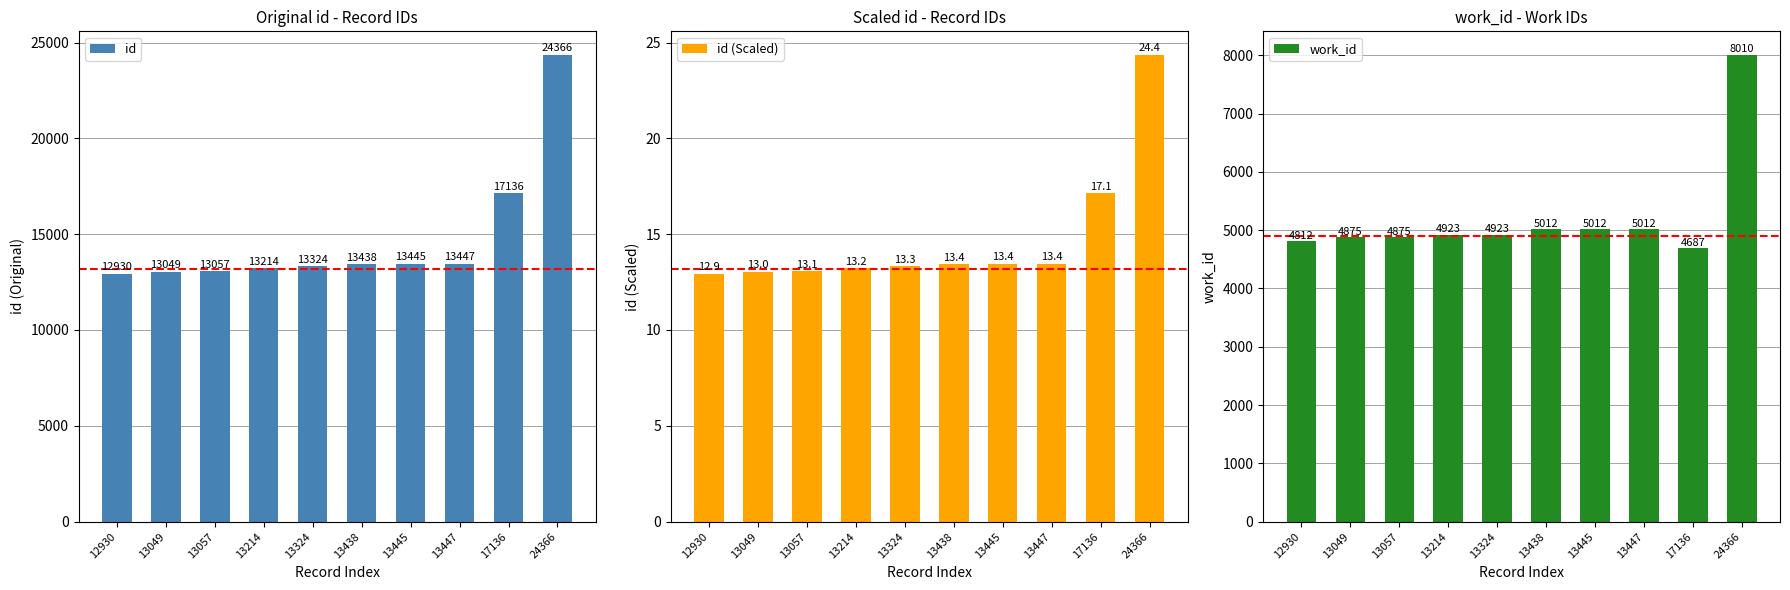

How many data points does each series have?

10